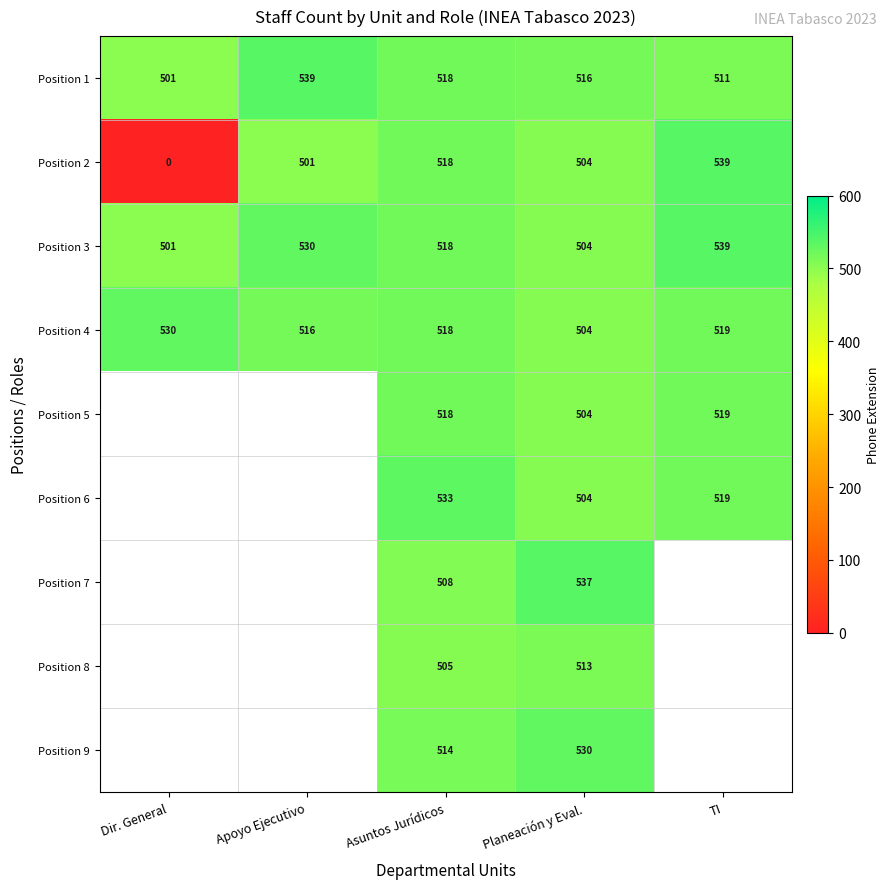

What is the maximum value shown in the chart?

539.0